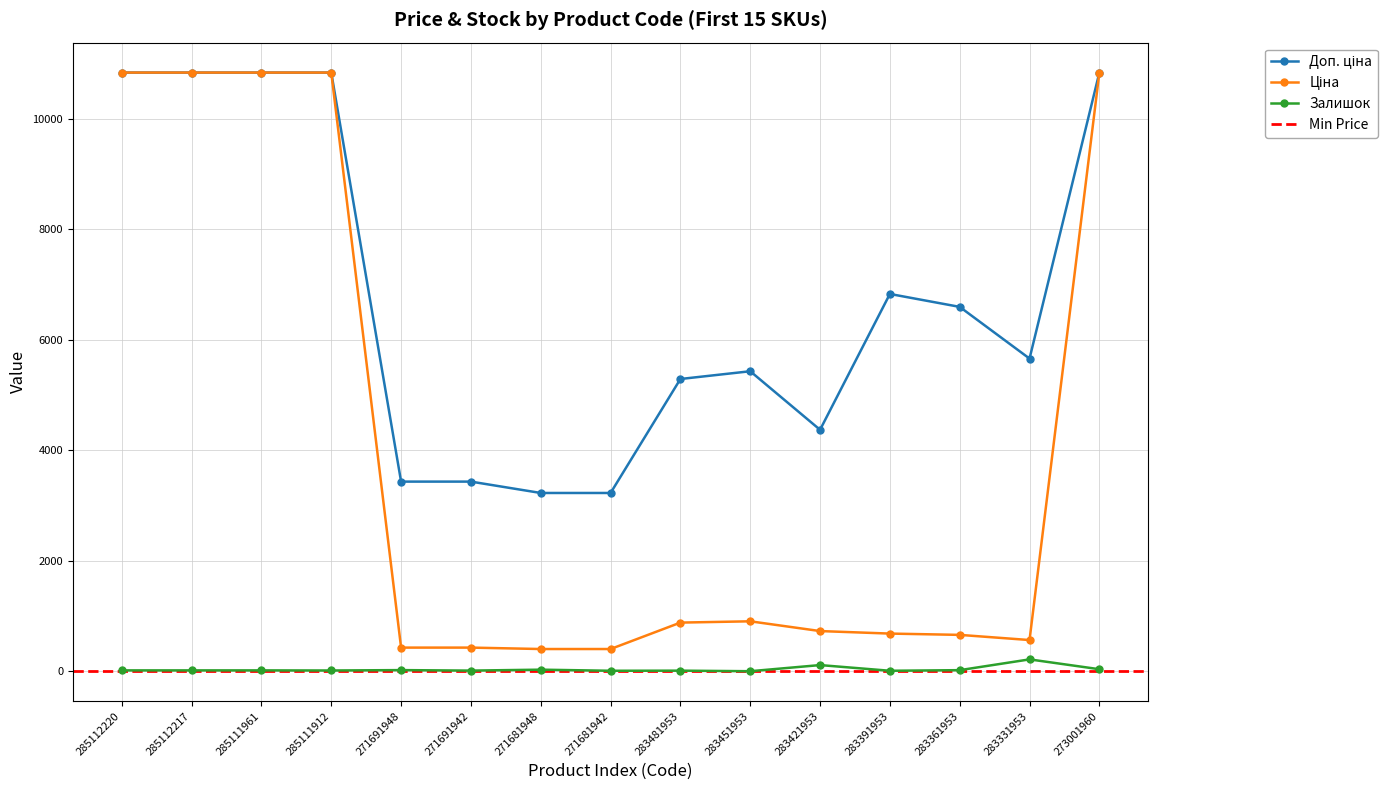

At which label is Залишок closest to 109?

283421953